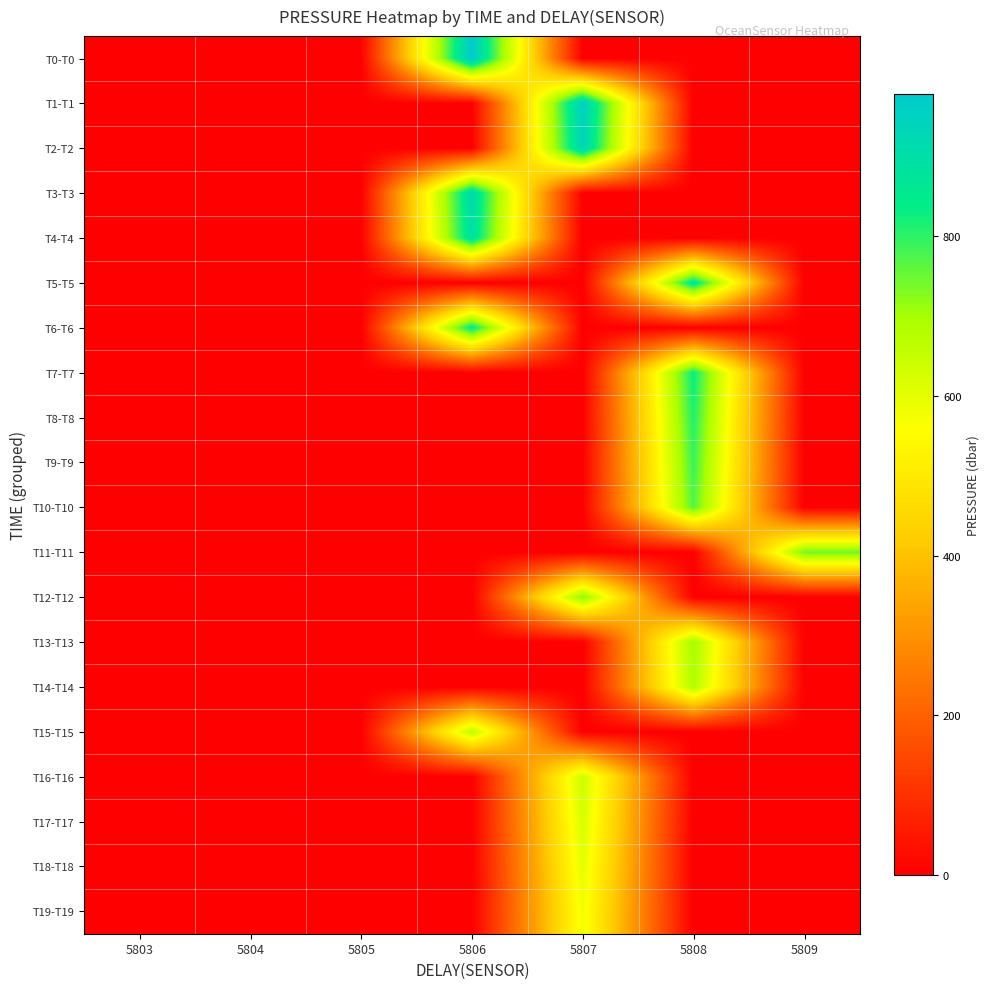

How many categories are shown in the chart?

7